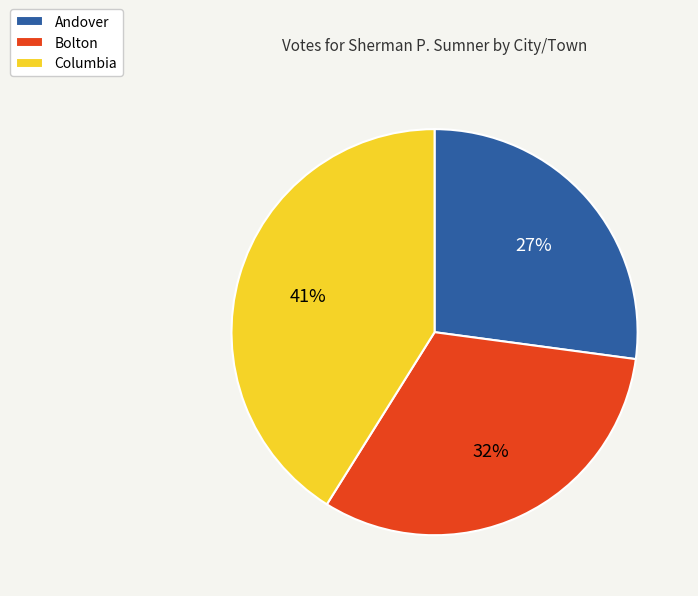

To the nearest percent, what is the difference between the largest and smallest slice percentages?

14%